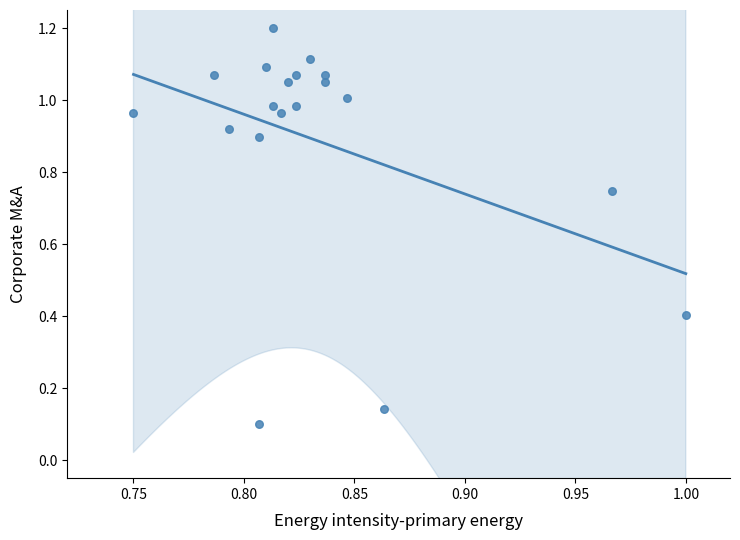

How many points are shown in the scatter plot?

19